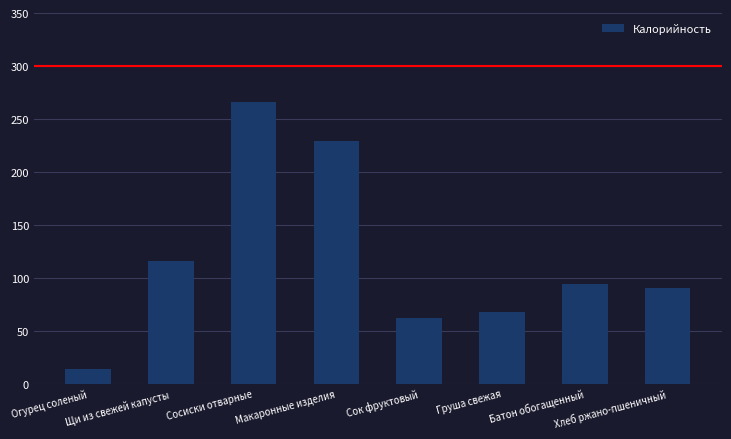

What is the smallest value displayed?

14